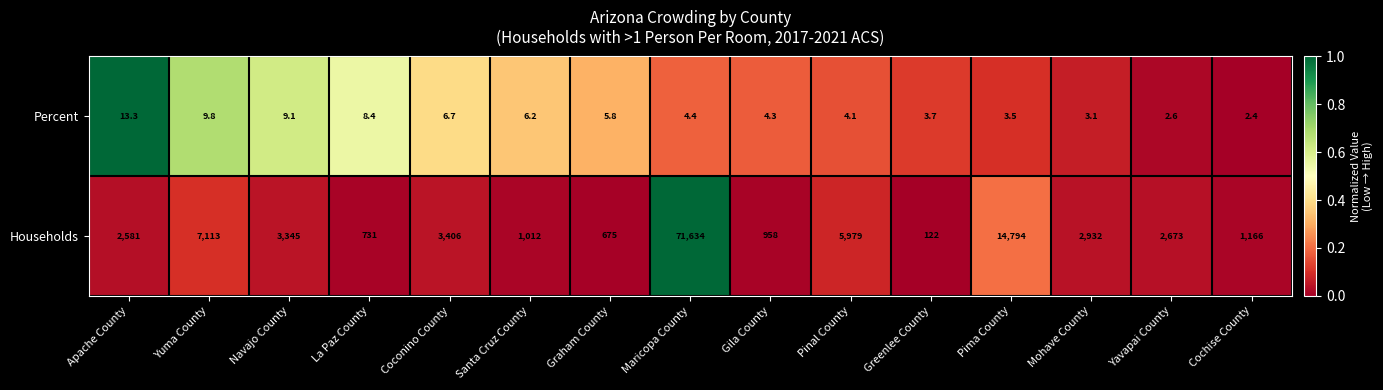

What is the average value of the Households series?

7941.4